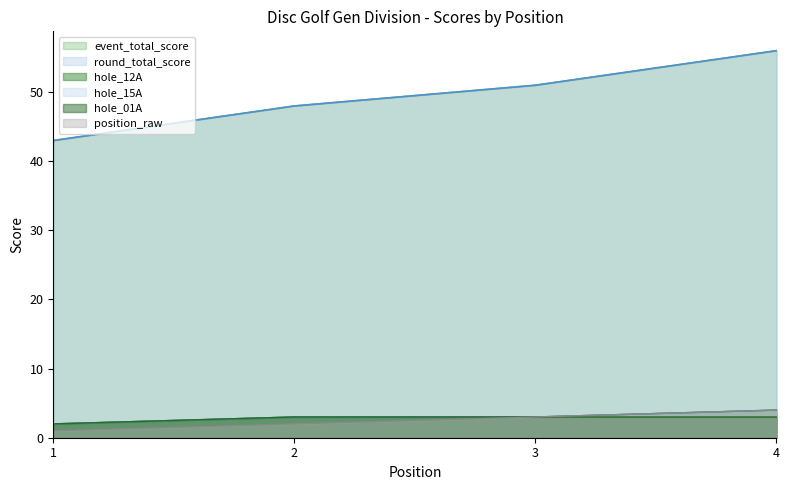

Which series has the largest range (max minus min)?

event_total_score